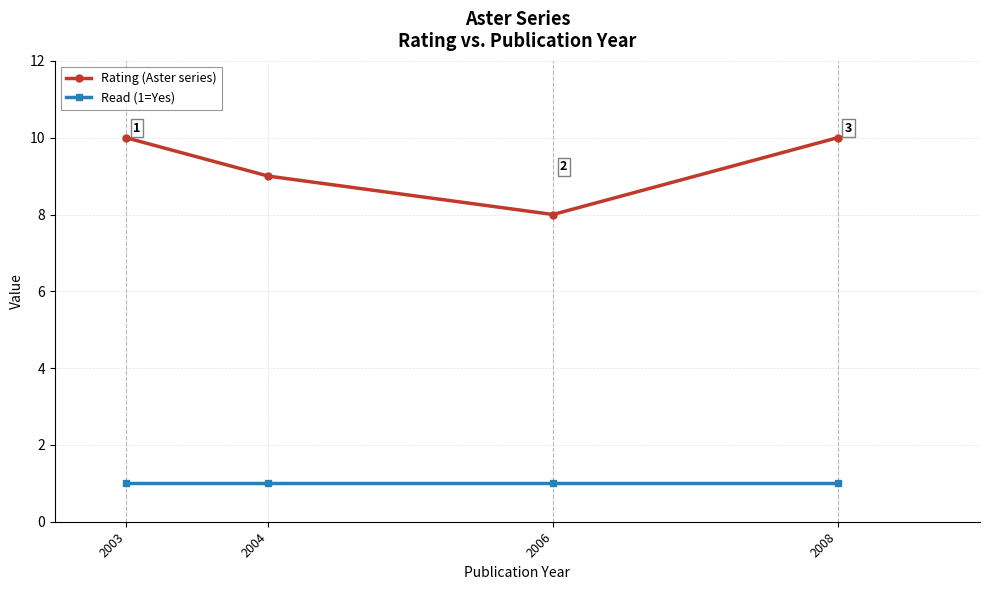

Rank the series at 2004 from highest to lowest value.

Rating (Aster series), Read (1=Yes)